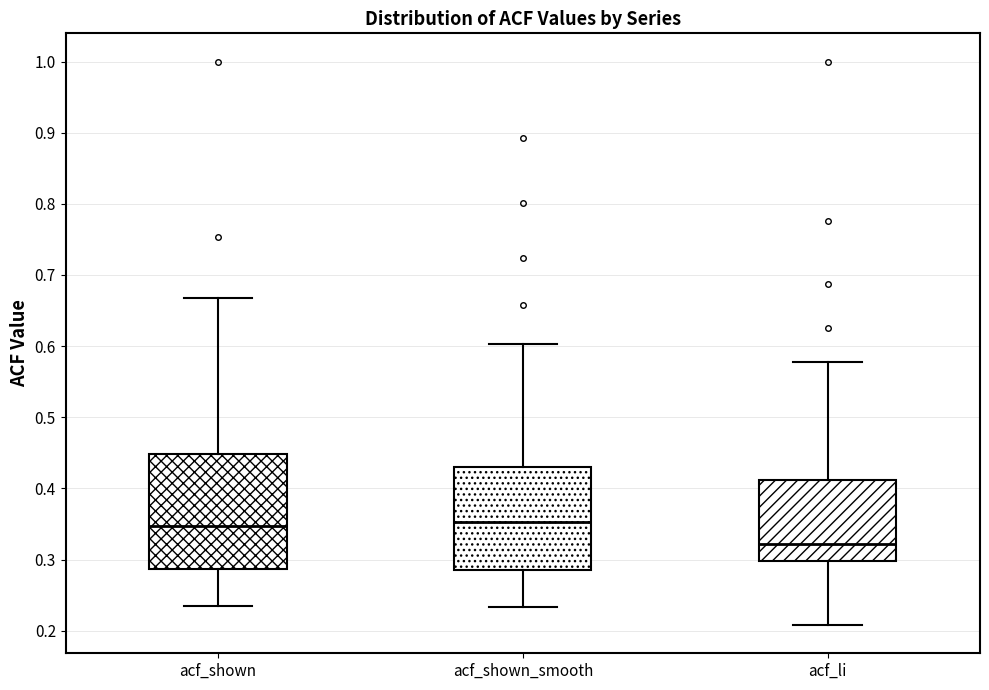

Which box has the lowest median line?

acf_li